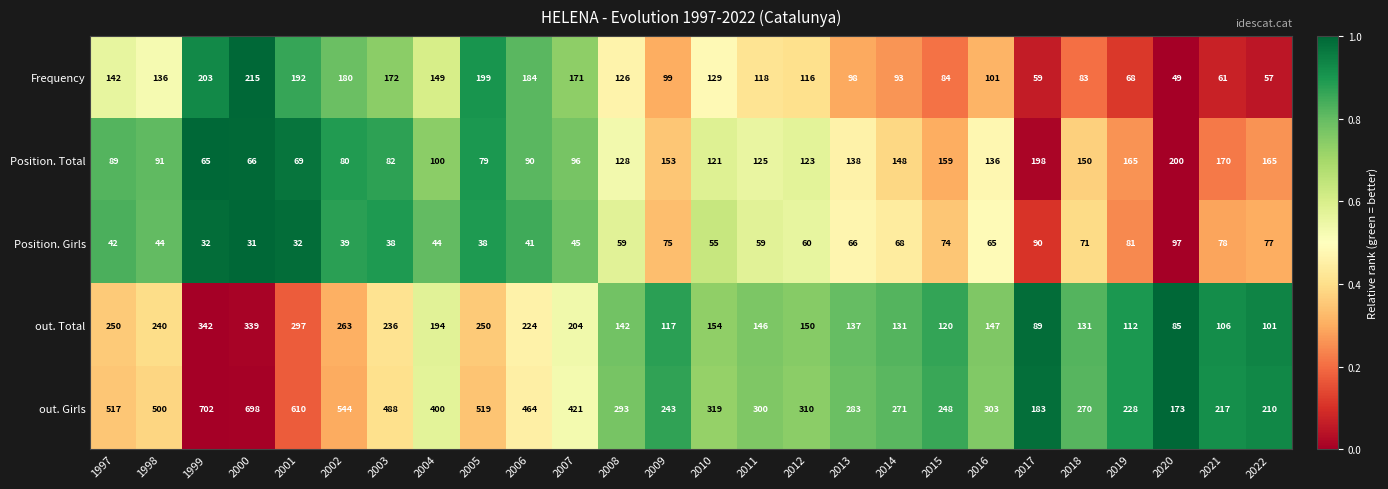

Which label corresponds to the largest value in the chart?

1999